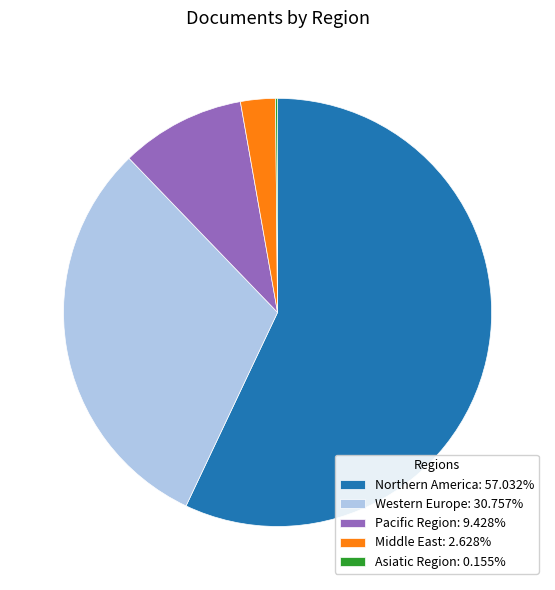

Does any single category account for the majority?

Yes